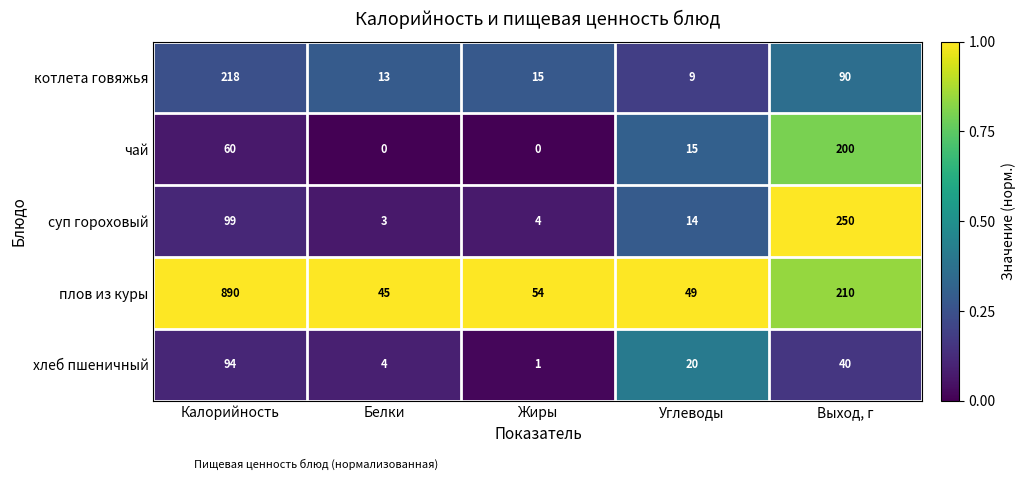

List the series in order of their peak value, highest first.

плов из куры, суп гороховый, котлета говяжья, чай, хлеб пшеничный